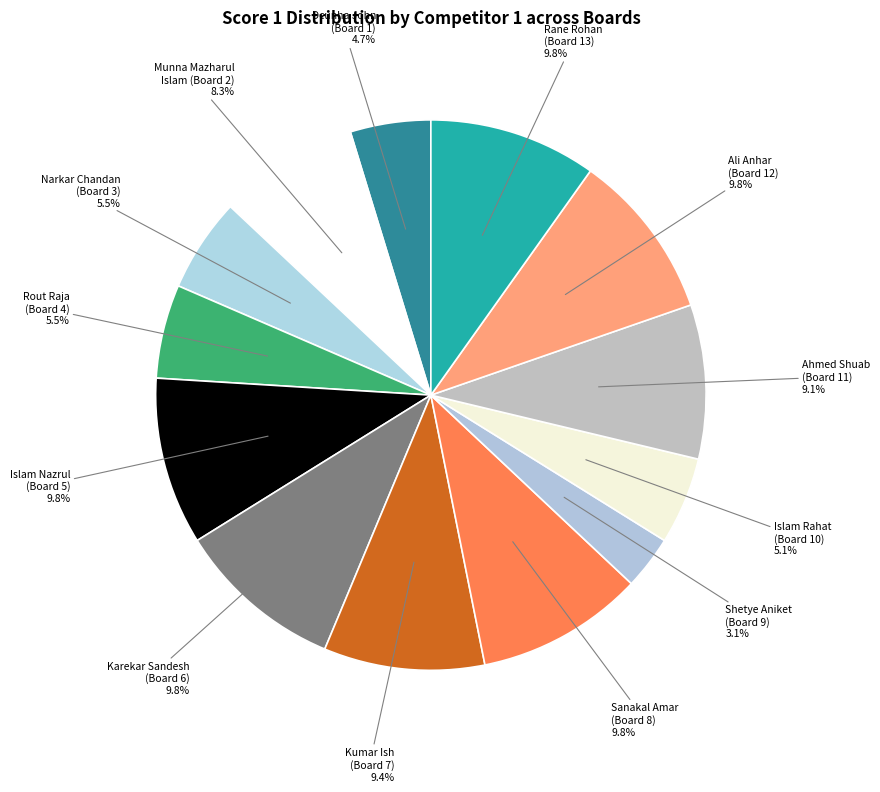

To the nearest percent, what is the average slice percentage?

8%